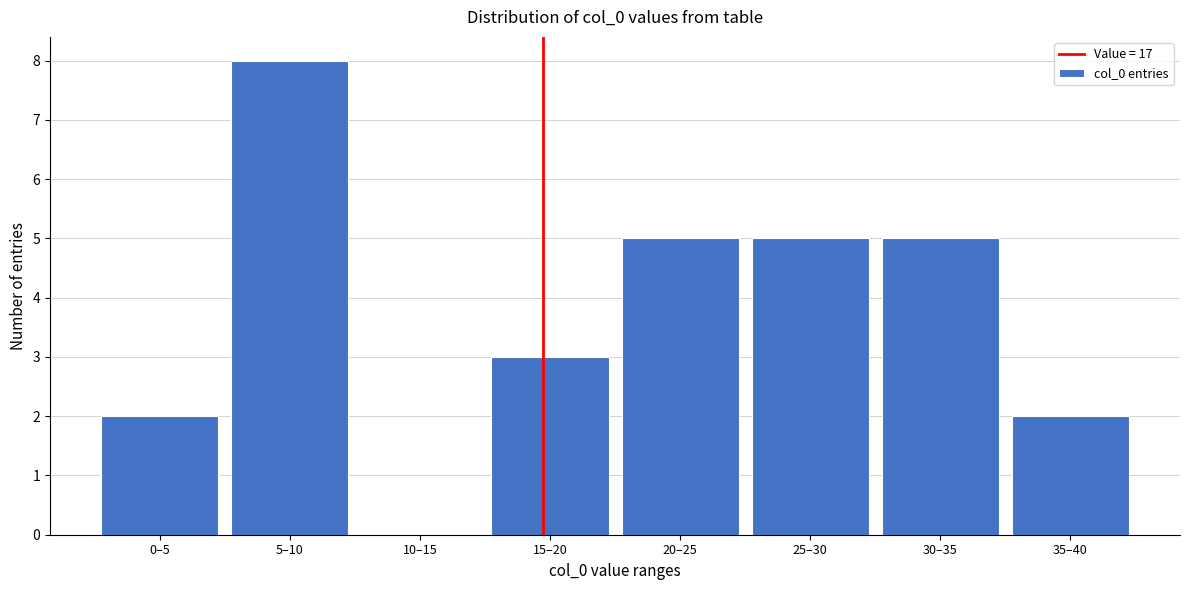

Reading left to right, extract all data points from this chart.

0–5=2	5–10=8	10–15=0	15–20=3	20–25=5	25–30=5	30–35=5	35–40=2